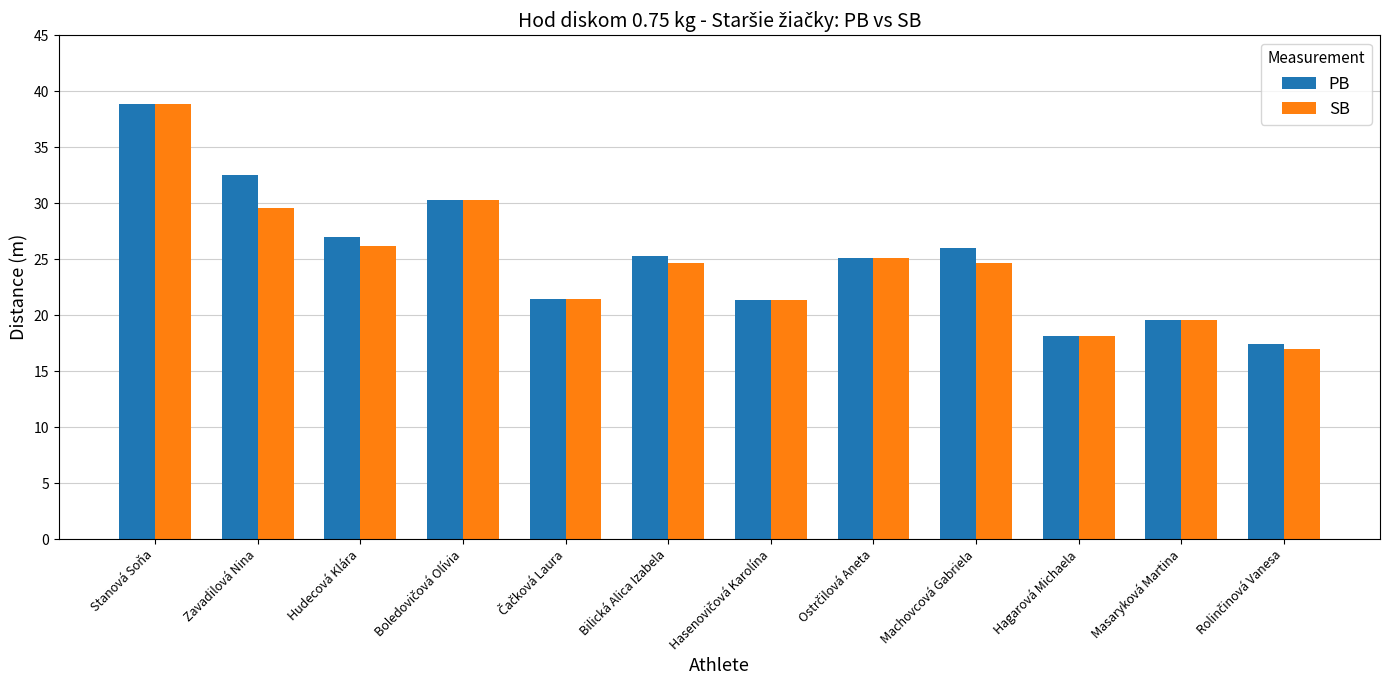

What is the minimum value shown in the chart?

17.0